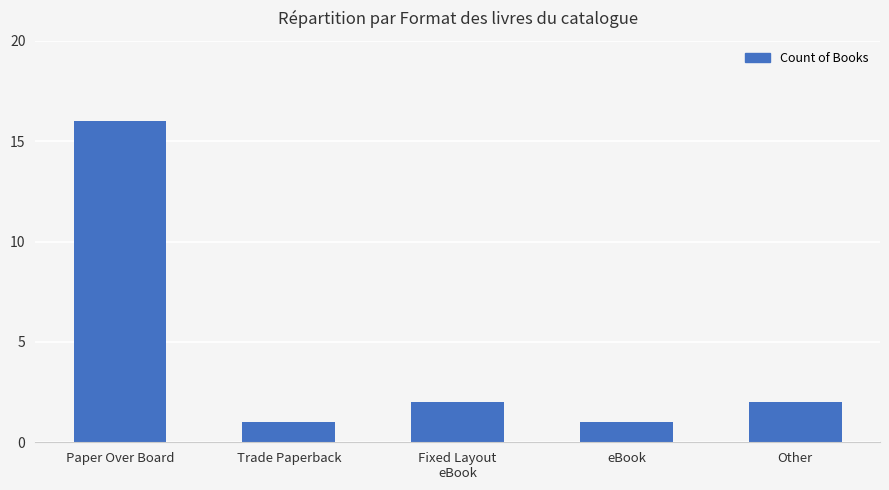

Which category has the highest value across all series?

Paper Over Board